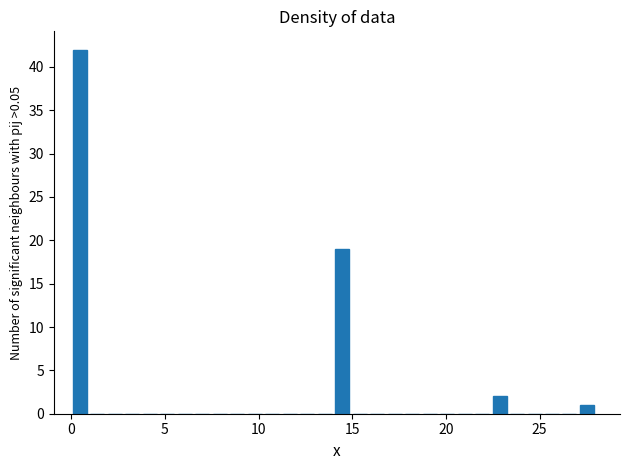

Read against the x-axis, roughly where is the centre of the tallest bar?

0.5